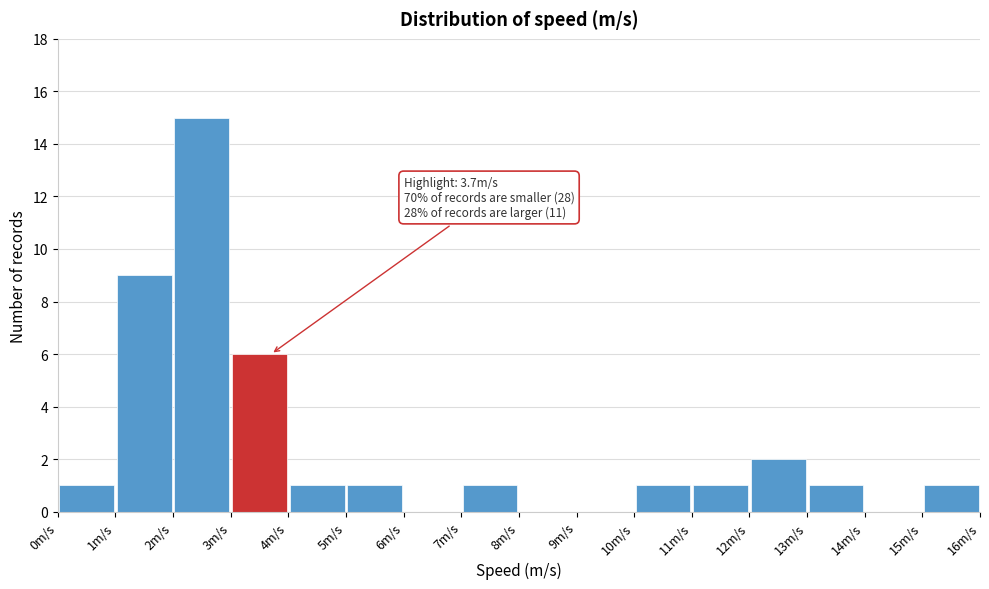

Which range on the x-axis has the tallest bar?

2 to 3